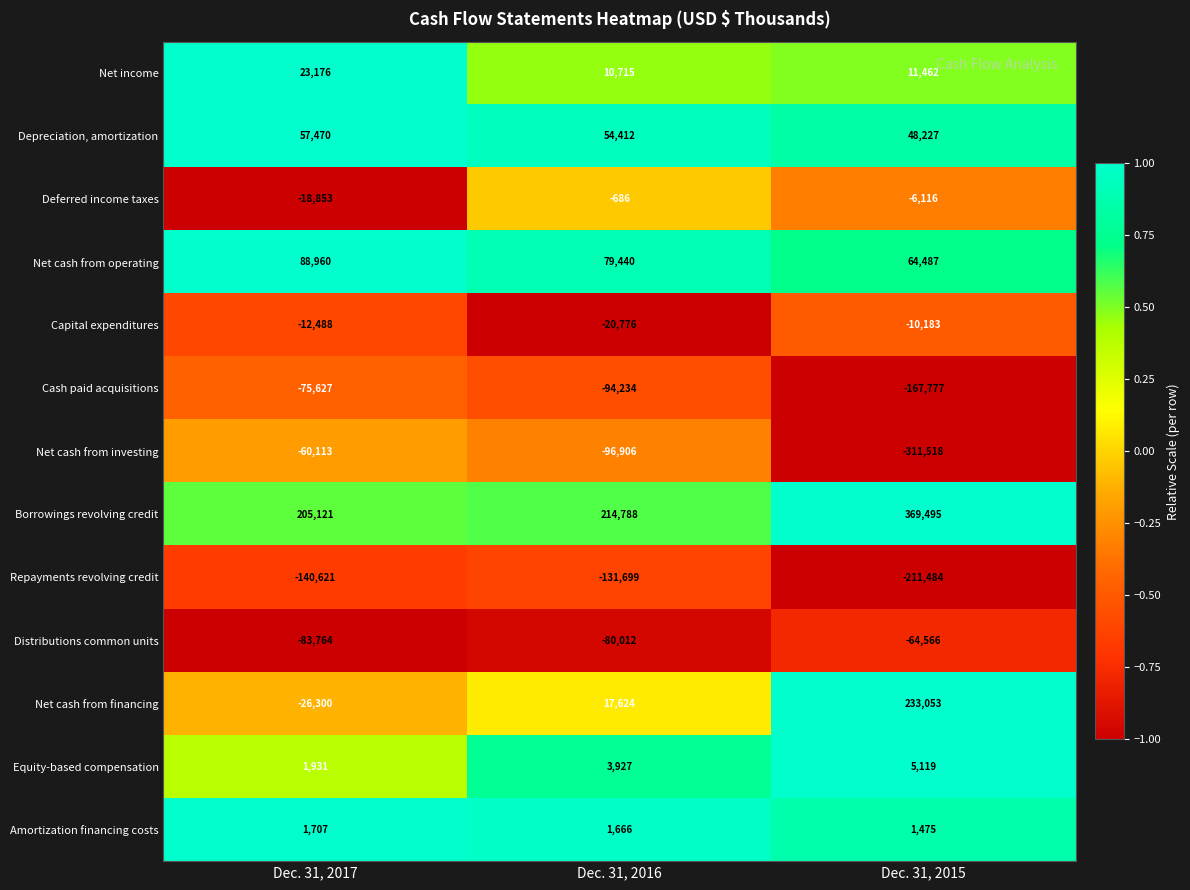

Which category has the lowest value across all series?

Dec. 31, 2015